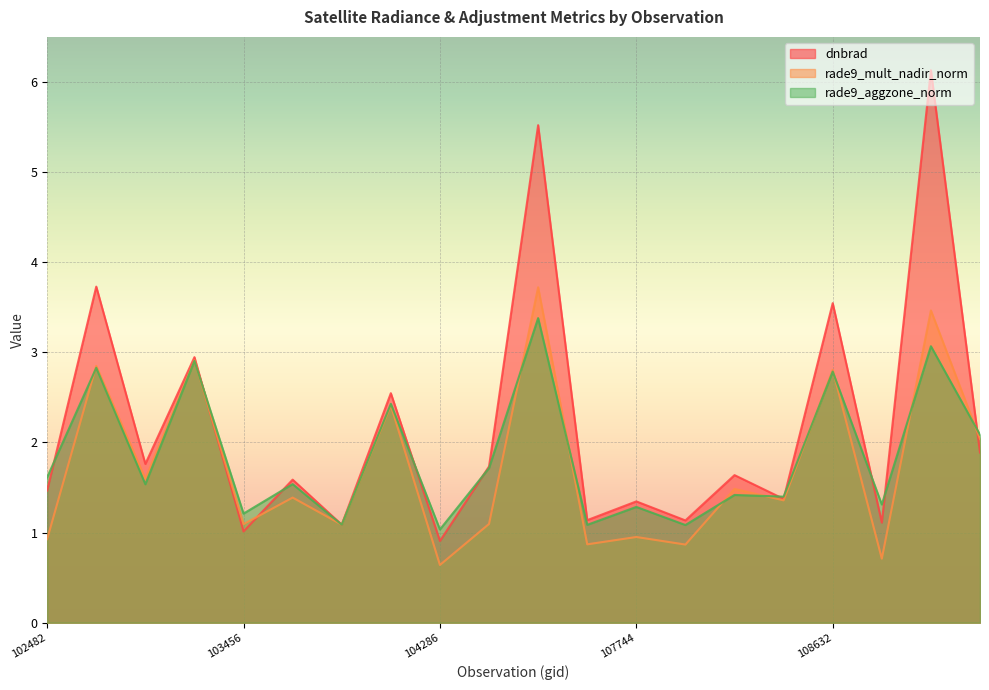

At how many categories does at least one series exceed 6?

1